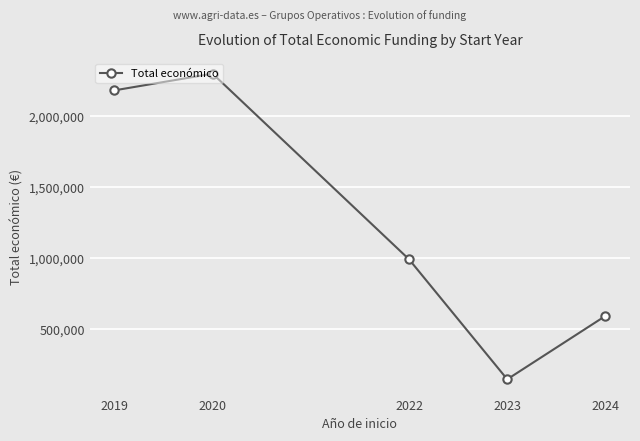

At which label is the value closest to 1223321?

2022